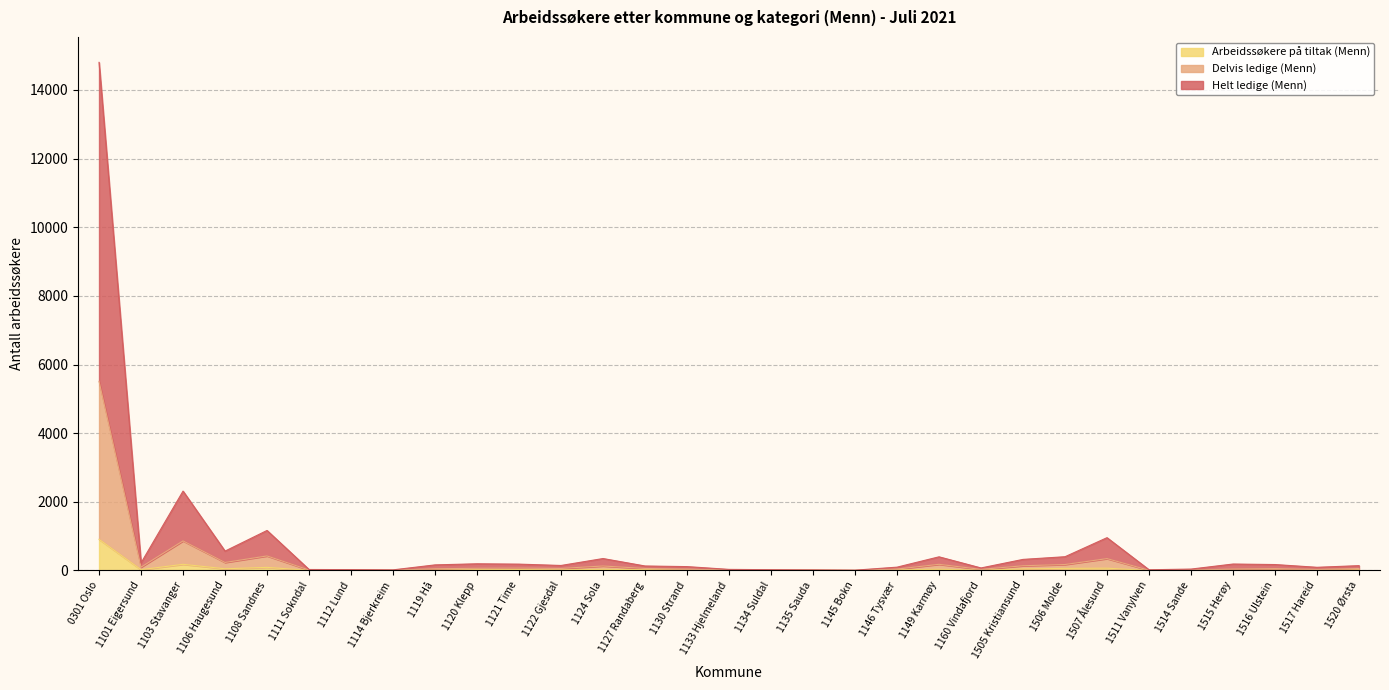

What is the difference between the highest and lowest values at 1106 Haugesund?

515